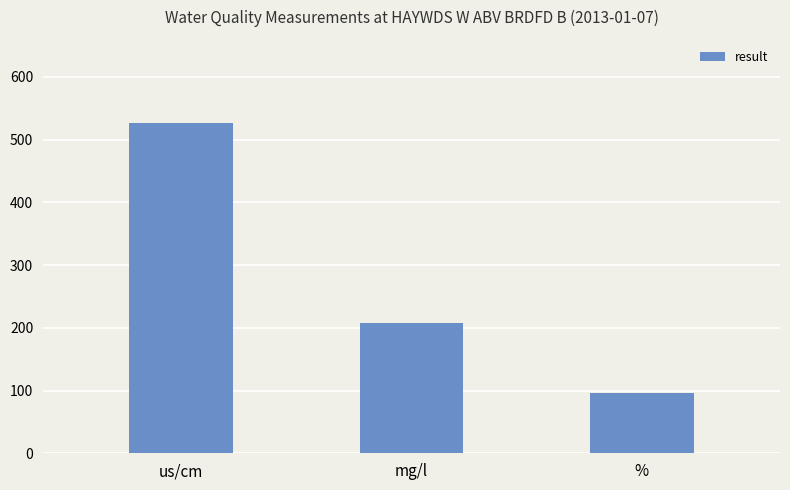

The chart shows a value of 527.0 at us/cm. True or false?

True